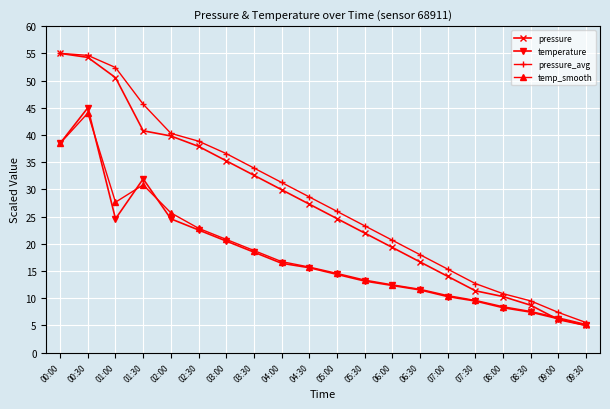

True or false: pressure_avg has a value of 18.0 at 06:30.

True